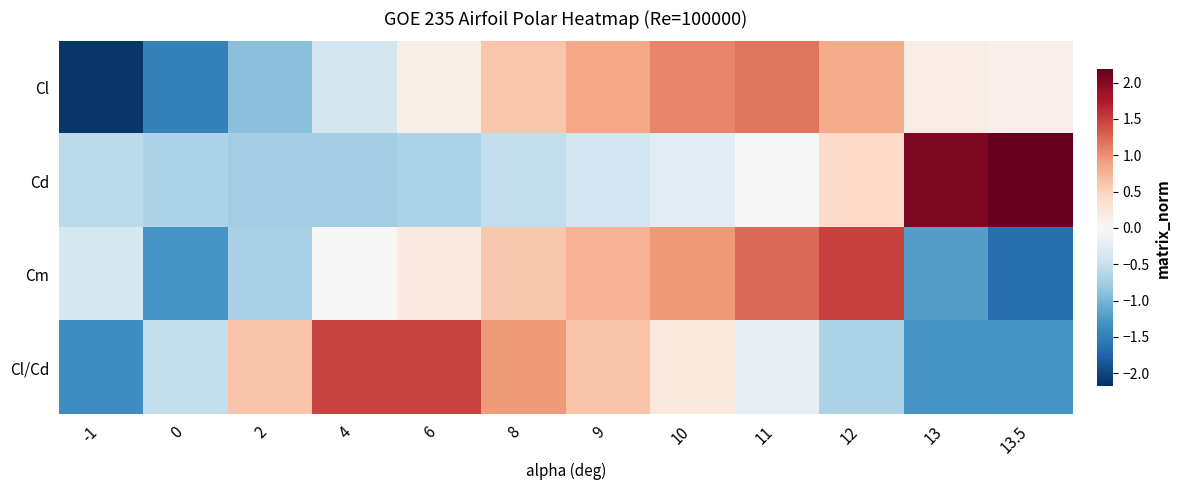

Which series has the widest spread of values?

Cl